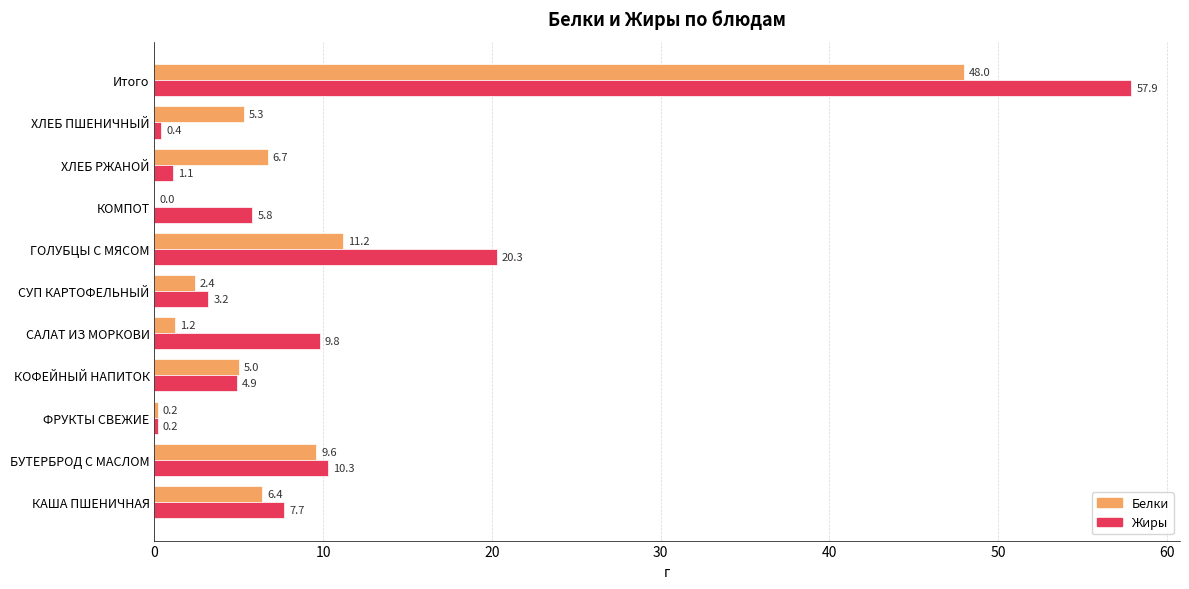

What is the sum of the Белки values at ГОЛУБЦЫ С МЯСОМ and ФРУКТЫ СВЕЖИЕ?

11.4